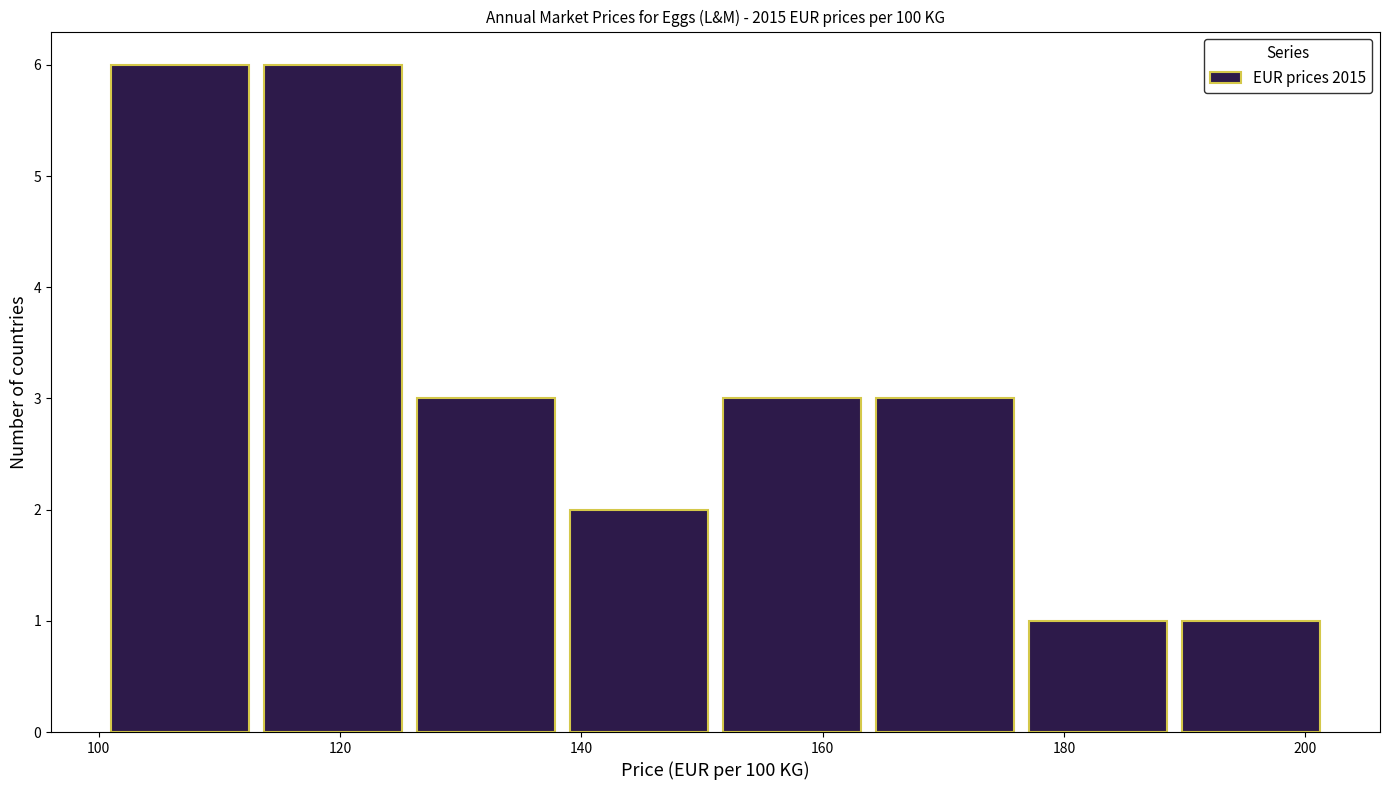

Reading left to right, transcribe this chart: for each bar, give the range it covers on the x-axis and its height. Neither the bar edges nor the heights are printed on the chart, so give them approximately, as read against the axes.

102 to 114: 6
114 to 126: 6
126 to 140: 3
140 to 152: 2
152 to 164: 3
164 to 178: 3
178 to 190: 1
190 to 202: 1